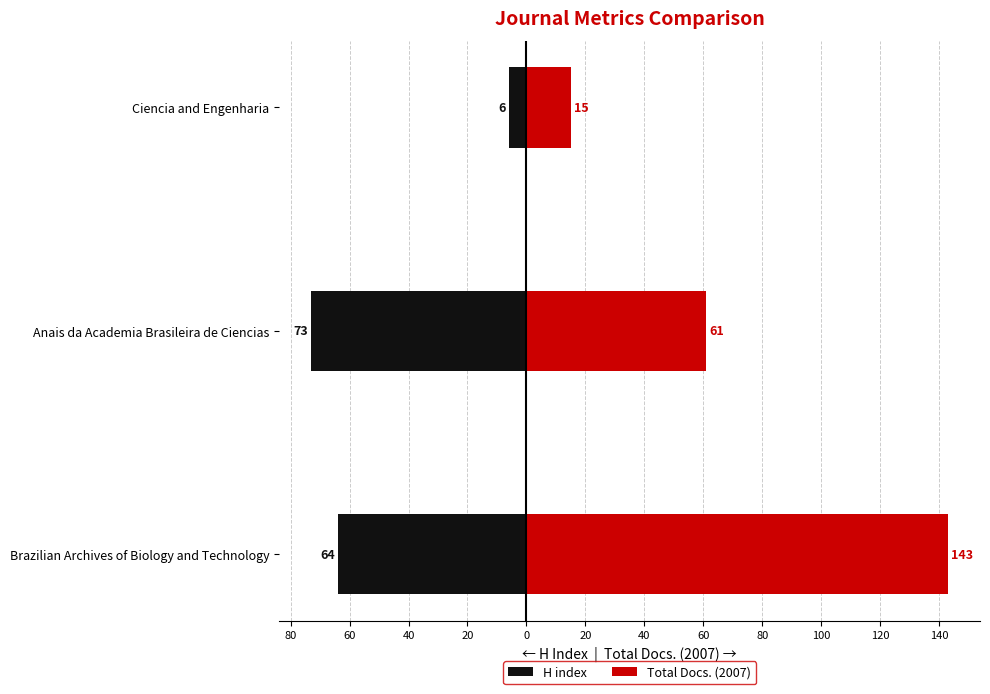

Is it true that H index equals -73 at Anais da Academia Brasileira de Ciencias?

True